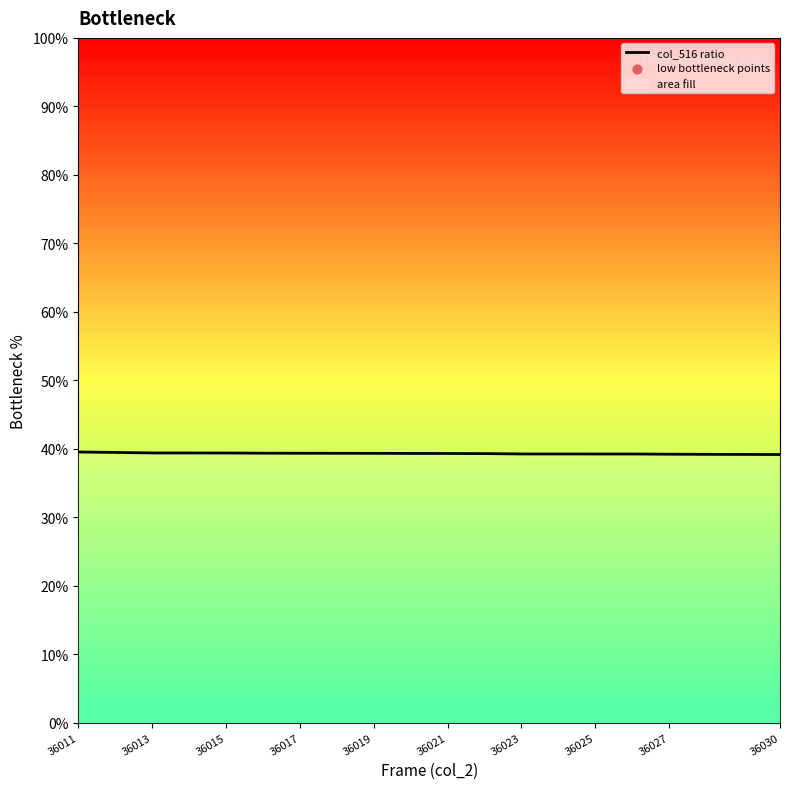

What is the ratio of the value at 36017 to the value at 36027?

1.0